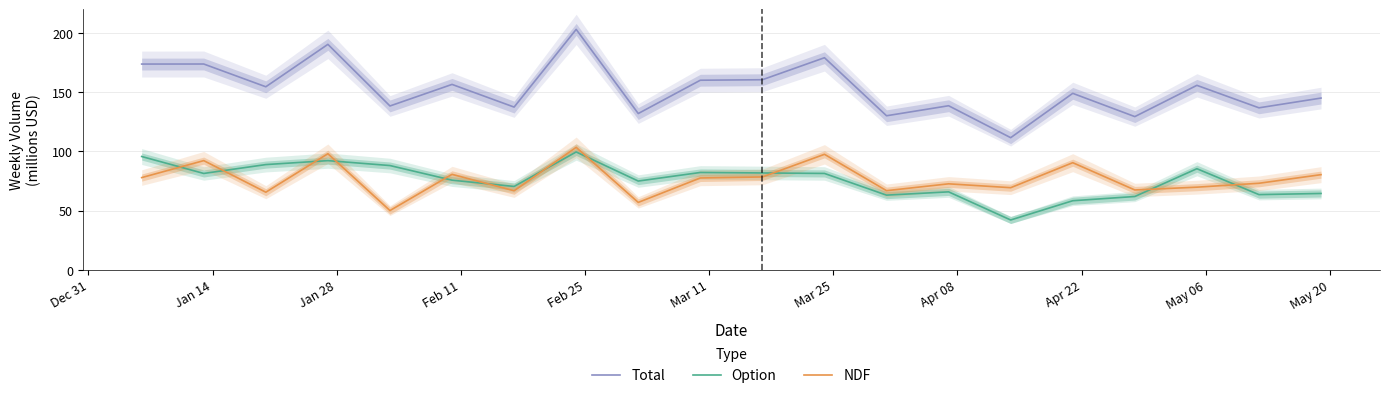

Which series ends up on top after the final intersection of NDF and Option?

NDF